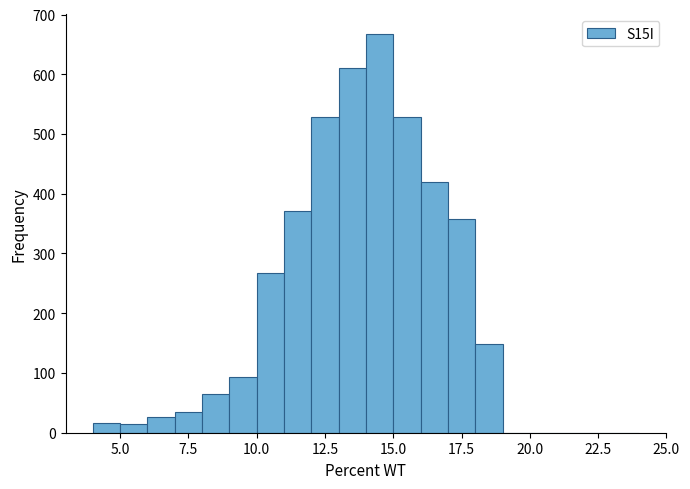

Around what value on the x-axis is the tallest bar? Give the approximate position of its centre, as read against the axis.

14.5